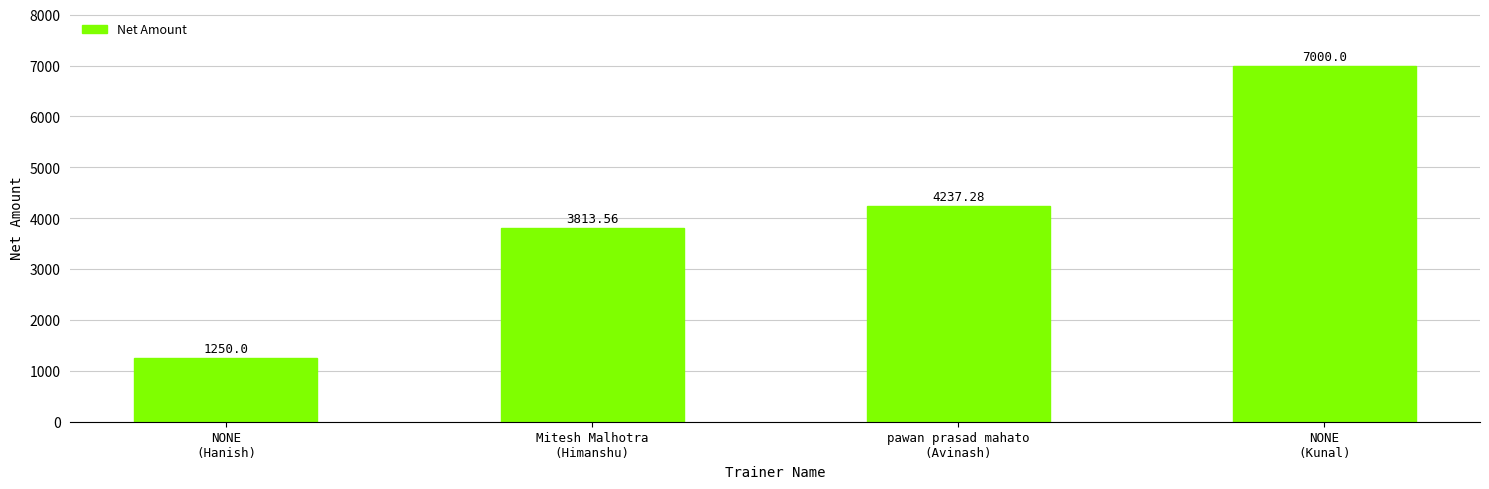

Between pawan prasad mahato
(Avinash) and NONE
(Kunal), which is larger?

NONE
(Kunal)